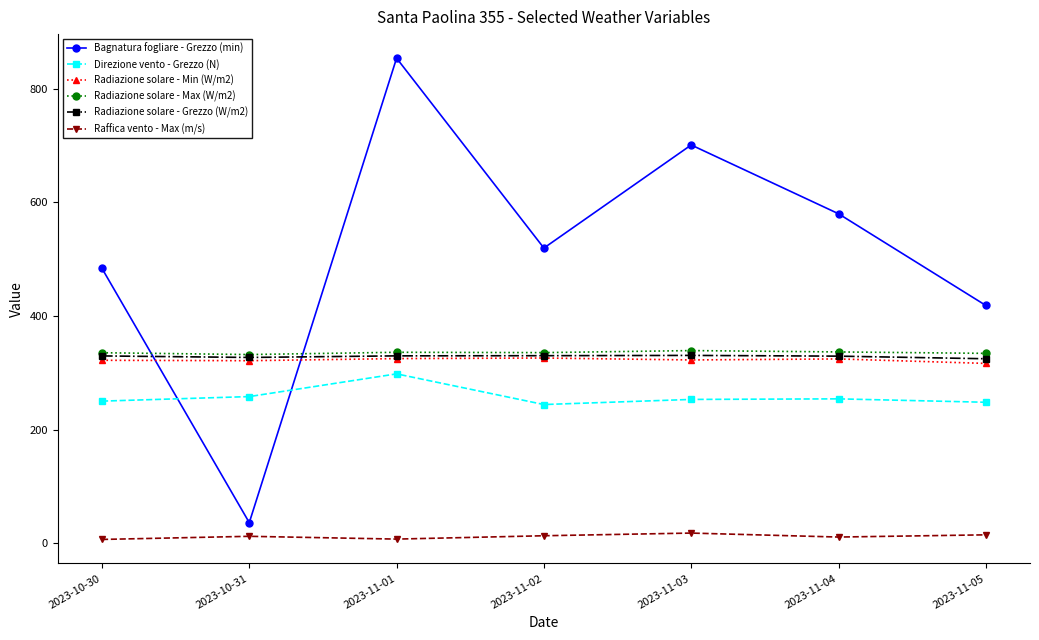

True or false: Bagnatura fogliare - Grezzo (min) and Raffica vento - Max (m/s) cross at least once.

False